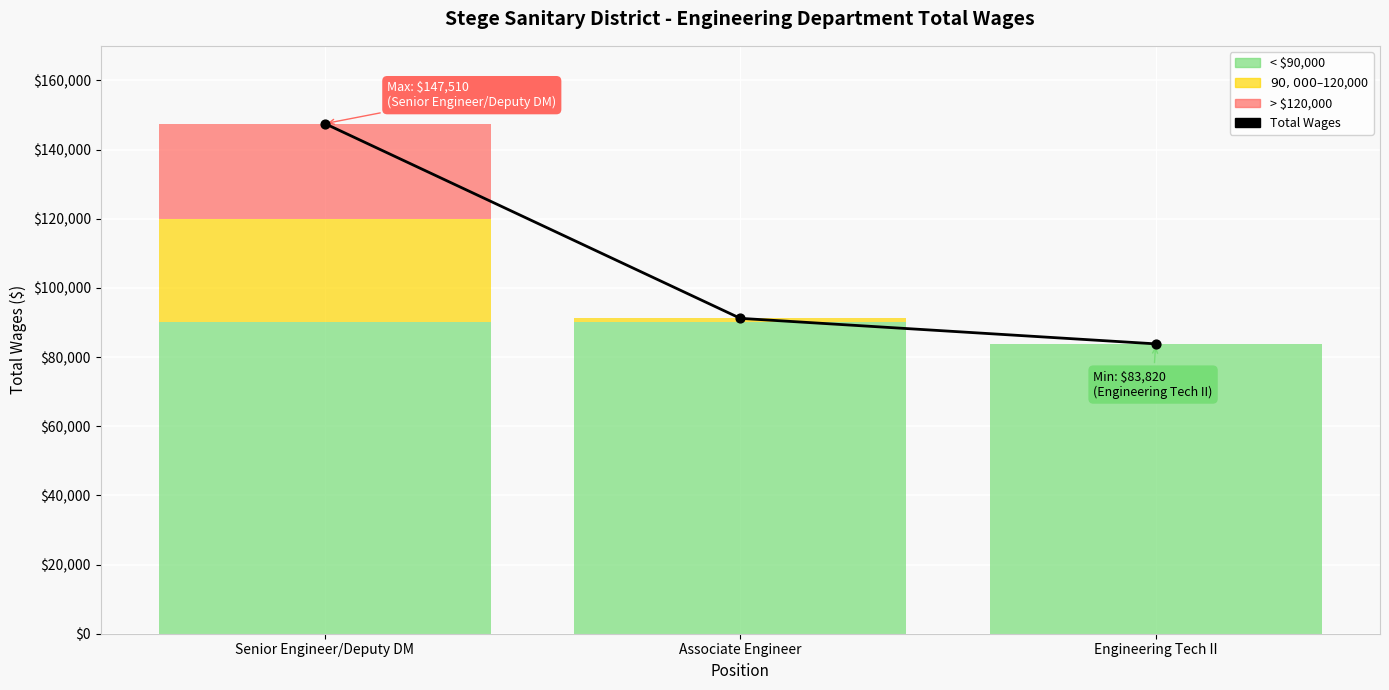

What is the change in value from Associate Engineer to Engineering Tech II?

-7380